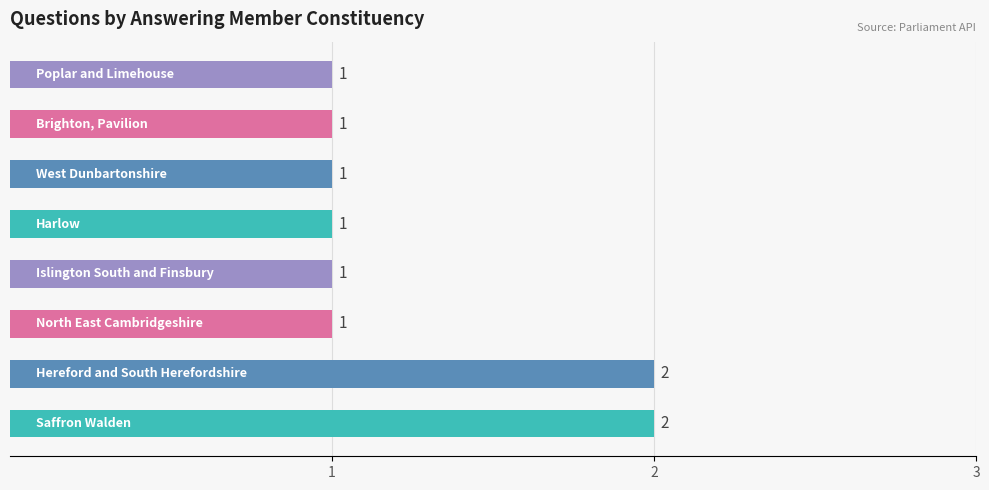

Count the values in the range 1 to 2.

8